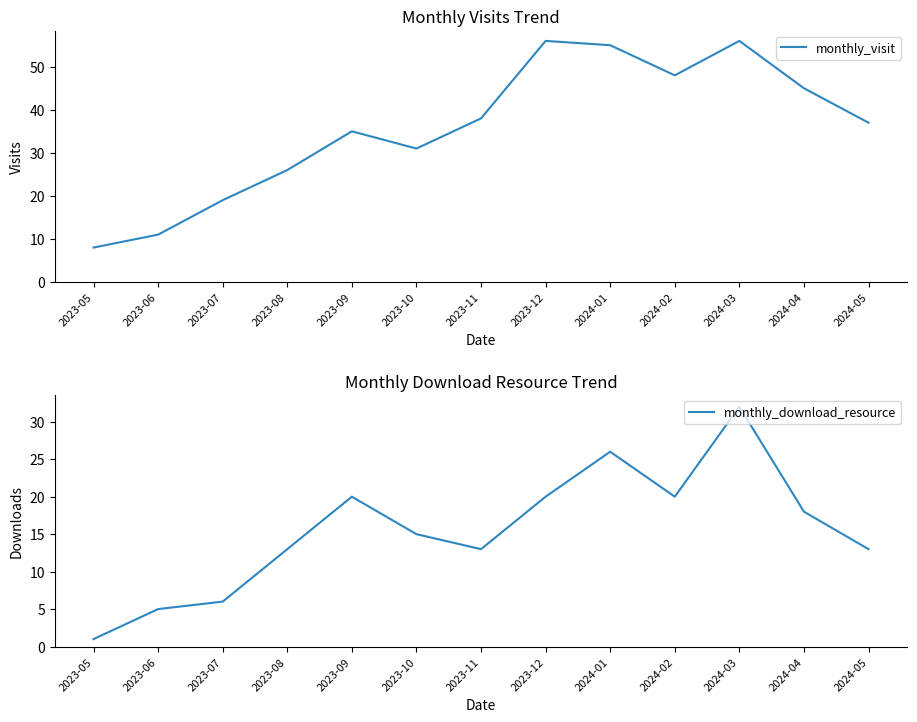

True or false: monthly_visit and monthly_download_resource cross at least once.

False